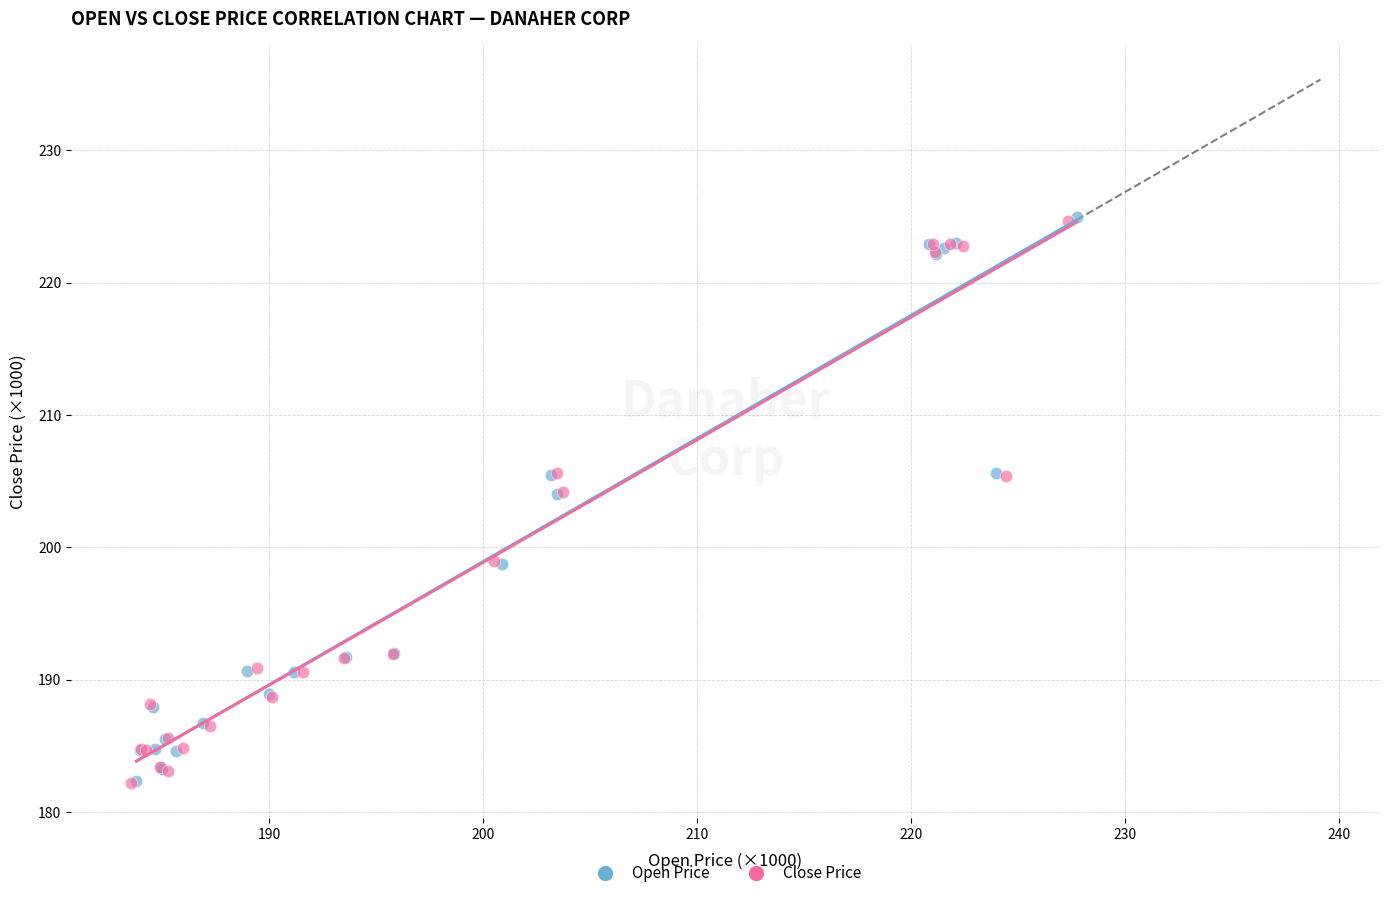

What are all the series names shown in the legend?

Open Price, Close Price